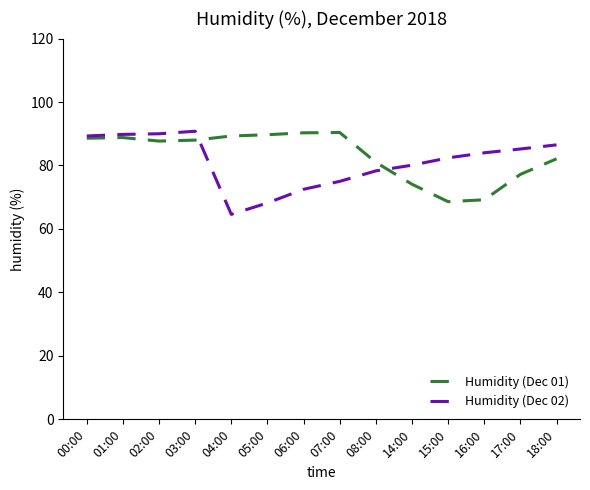

Which series has the largest range (max minus min)?

Humidity (Dec 02)